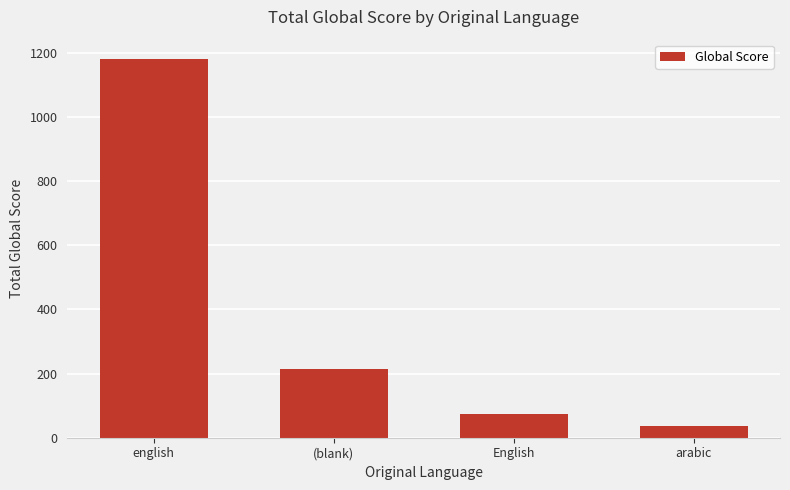

How many data points are less than 214?

2